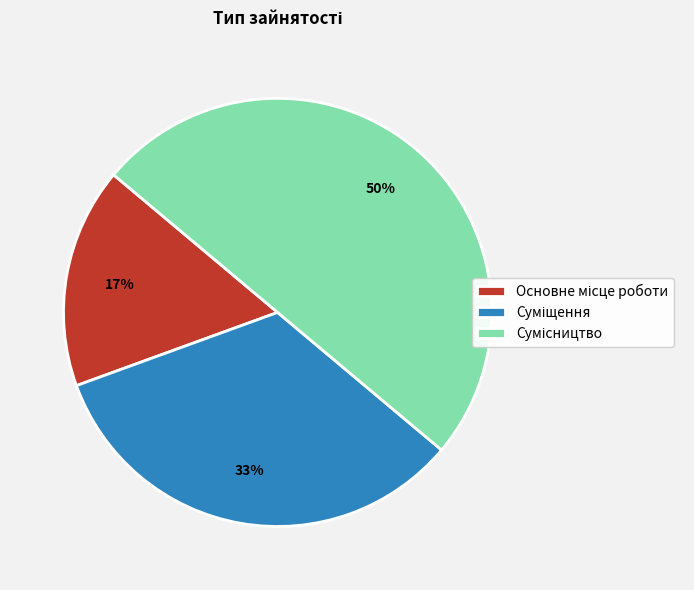

How many segments does this pie chart have?

3